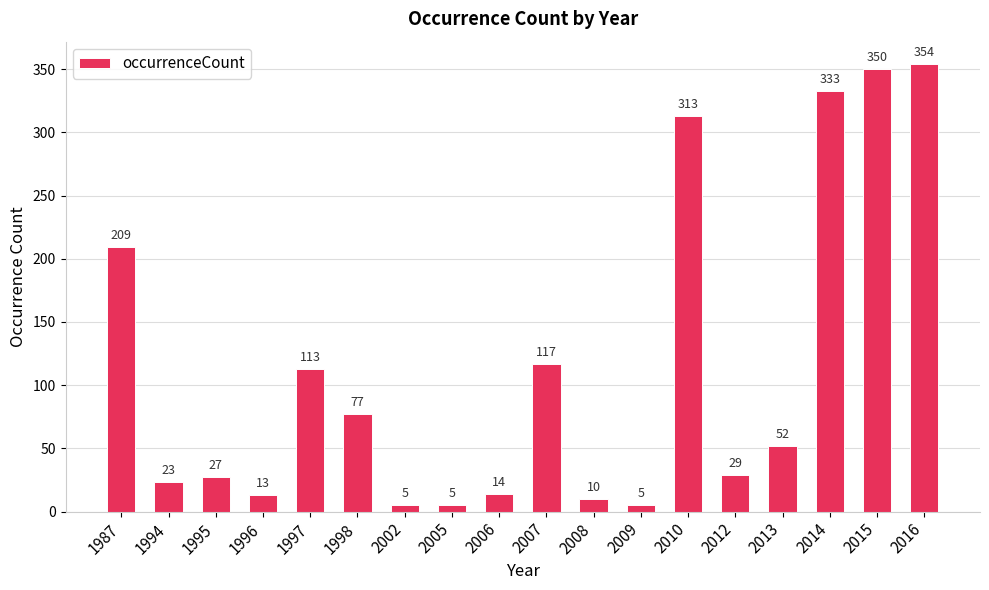

What is the change in value from 2006 to 2008?

-4